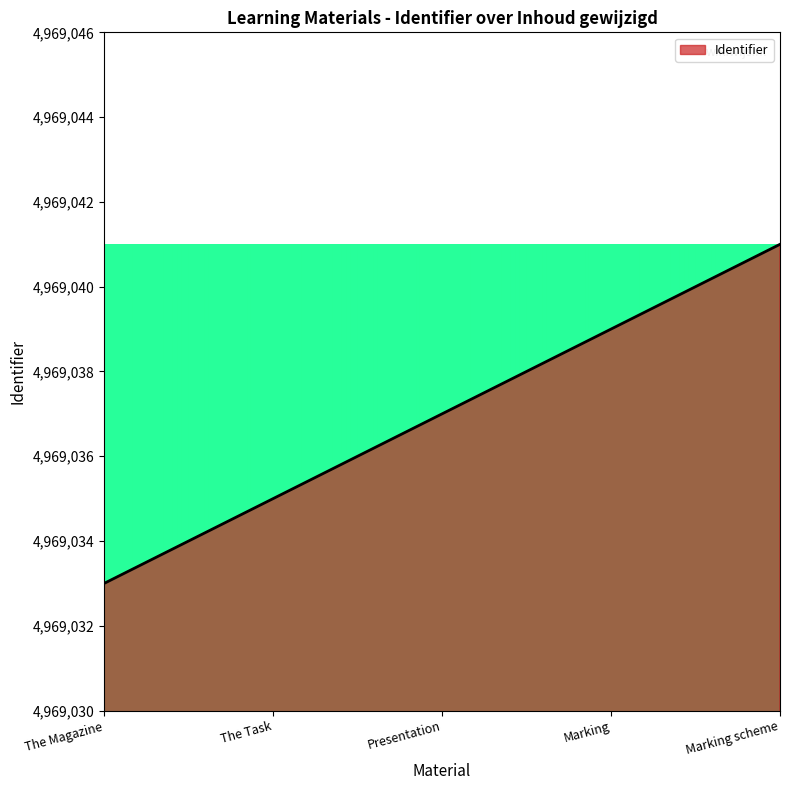

True or false: the data shows 4969041 at Marking scheme.

True